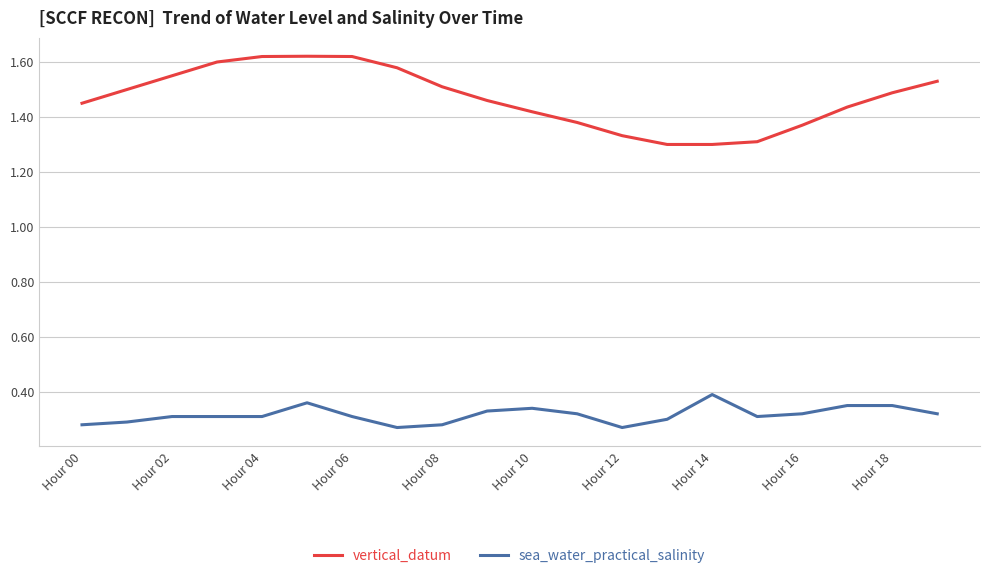

Which series has the widest spread of values?

vertical_datum